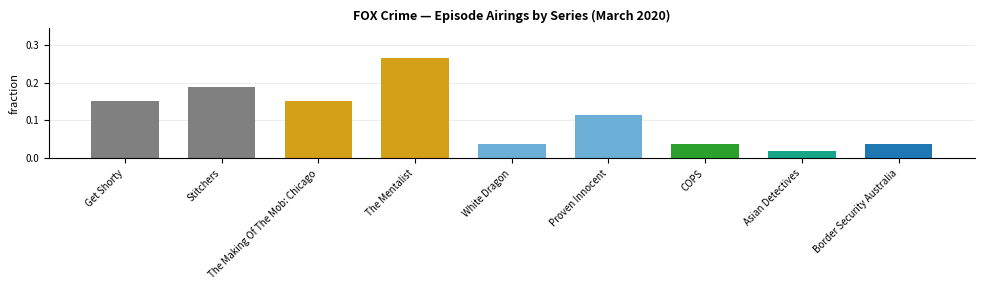

Which has a higher value, Border Security Australia or Get Shorty?

Get Shorty